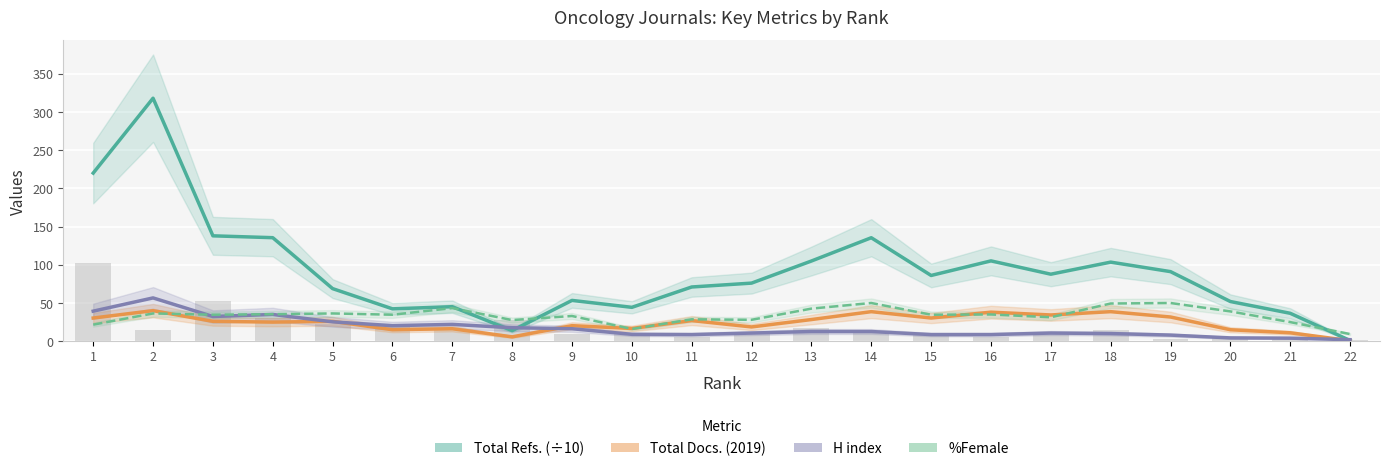

Reading left to right, list all the values displayed in this chart.

Total Refs. (÷10): 1=220.1	2=318.1	3=137.9	4=135.5	5=68.8	6=42.4	7=45.2	8=13.8	9=53.4	10=44.3	11=71.0	12=76.0	13=105.0	14=135.4	15=86.0	16=105.1	17=87.7	18=103.5	19=91.1	20=51.9	21=36.5	22=0.9
Total Docs. (2019): 1=30.3	2=40.0	3=26.0	4=25.0	5=26.0	6=15.0	7=16.3	8=5.7	9=20.3	10=16.7	11=27.0	12=18.7	13=28.3	14=38.7	15=30.3	16=38.0	17=34.3	18=38.7	19=31.7	20=15.0	21=11.0	22=0.7
H index: 1=39.3	2=56.7	3=32.3	4=35.0	5=25.3	6=20.3	7=22.0	8=17.7	9=16.3	10=9.0	11=8.7	12=10.7	13=12.7	14=12.7	15=8.7	16=8.7	17=10.7	18=10.0	19=8.0	20=4.3	21=4.0	22=2.0
%Female: 1=21.7	2=36.3	3=34.7	4=35.3	5=36.3	6=34.7	7=43.3	8=27.7	9=33.0	10=16.0	11=28.7	12=28.0	13=42.7	14=50.0	15=34.7	16=35.0	17=31.3	18=49.3	19=50.0	20=39.0	21=25.0	22=9.3